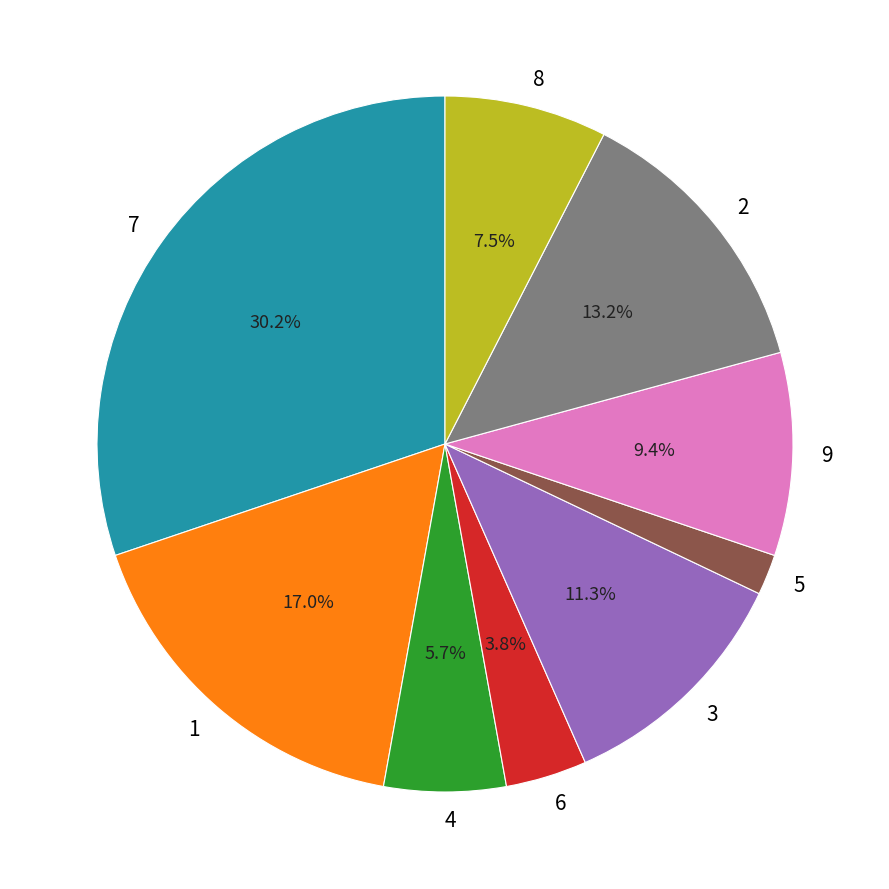

To the nearest percent, what is the difference between the 5 and 7 slice percentages?

28%